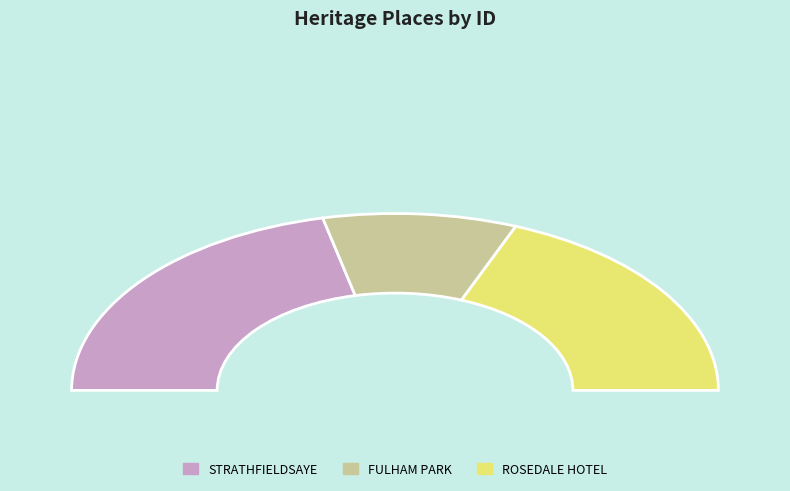

To the nearest percent, what is the combined percentage of FULHAM PARK and ROSEDALE HOTEL?

57%